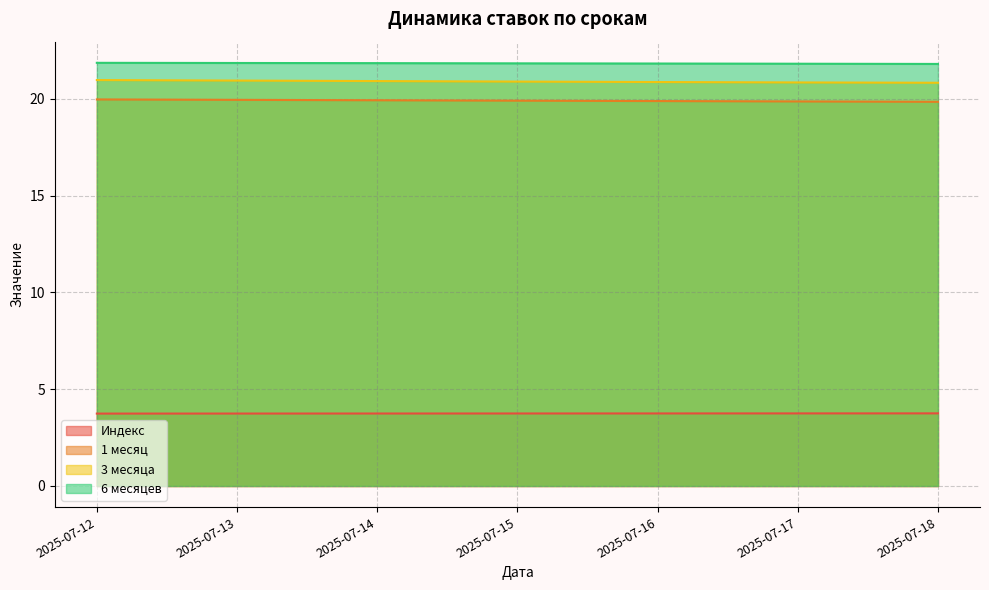

The value of 3 месяца at 2025-07-12 is 37.2. True or false?

False